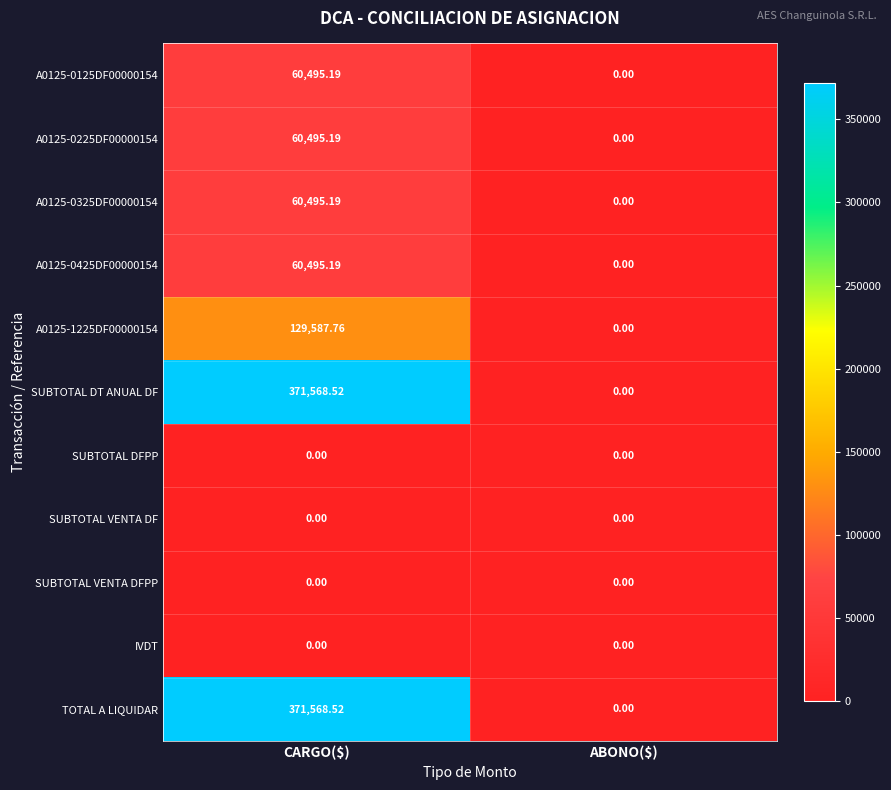

Which label corresponds to the largest value in the chart?

CARGO($)